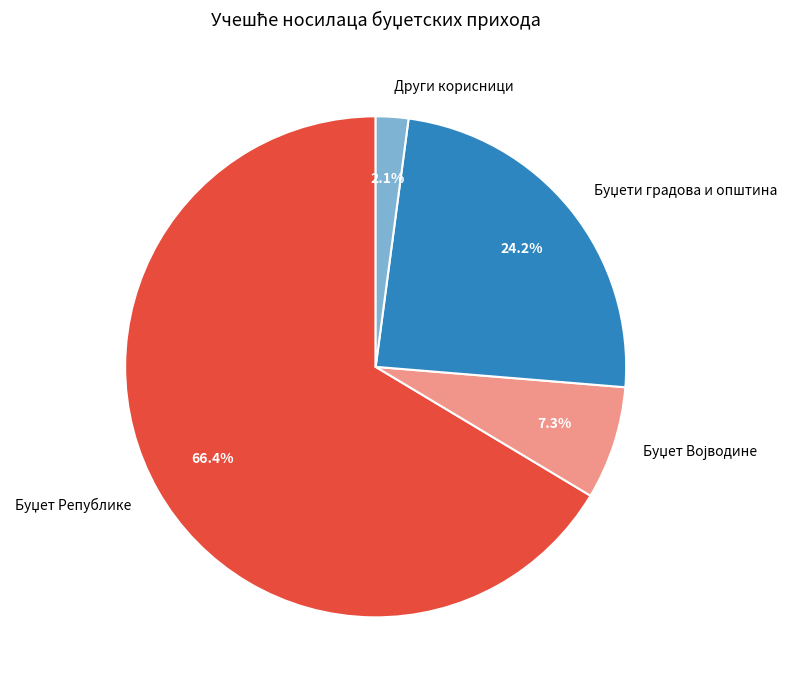

Does any single category account for the majority?

Yes